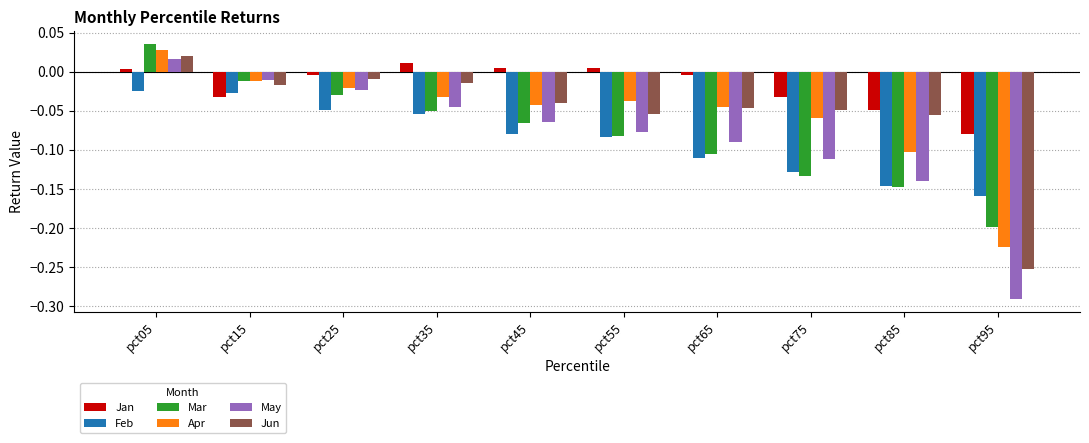

Where is Jun nearest to the value 0?

pct25